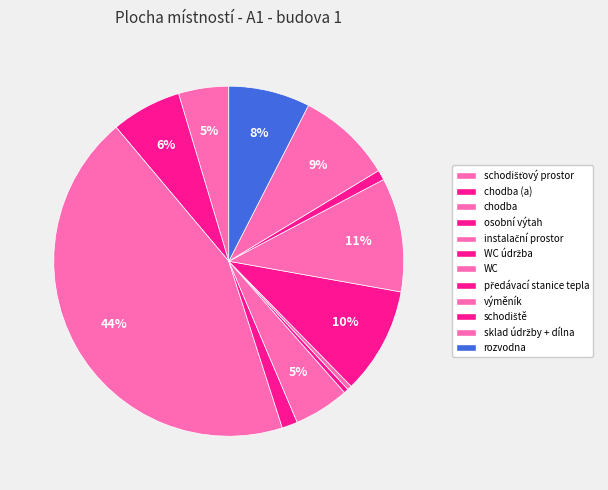

How many segments does this pie chart have?

12